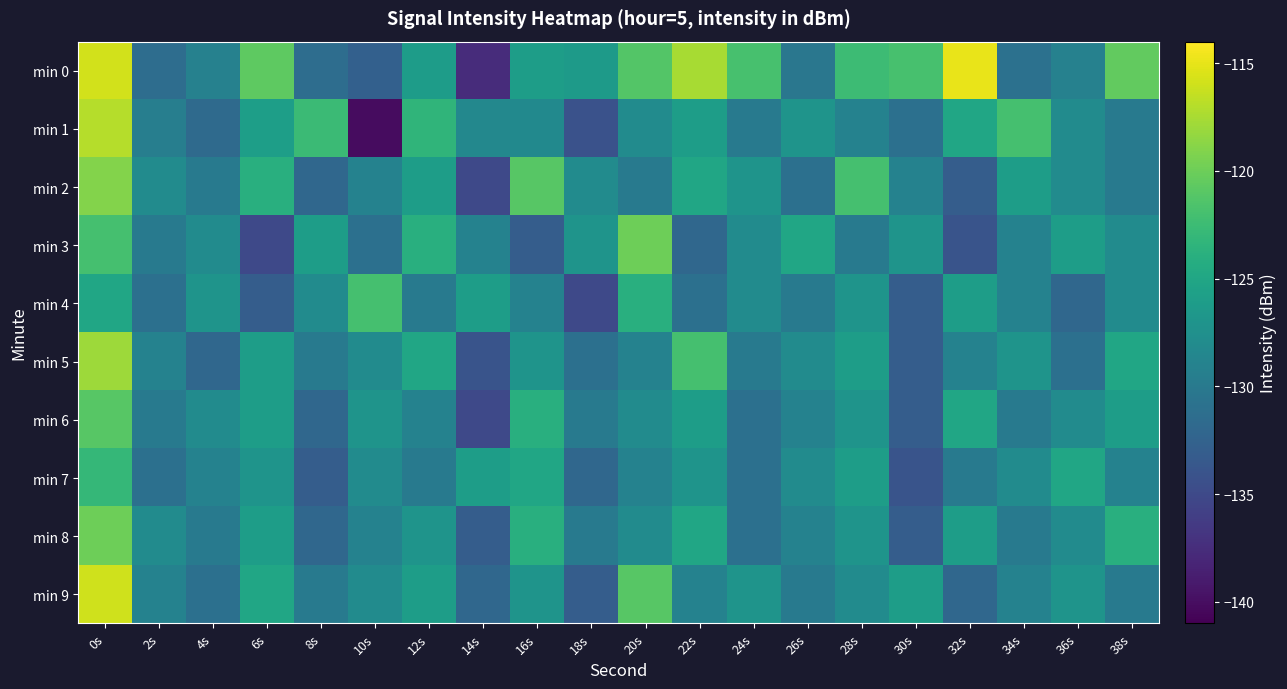

Which series changed the most between 0s and 16s?

min 1